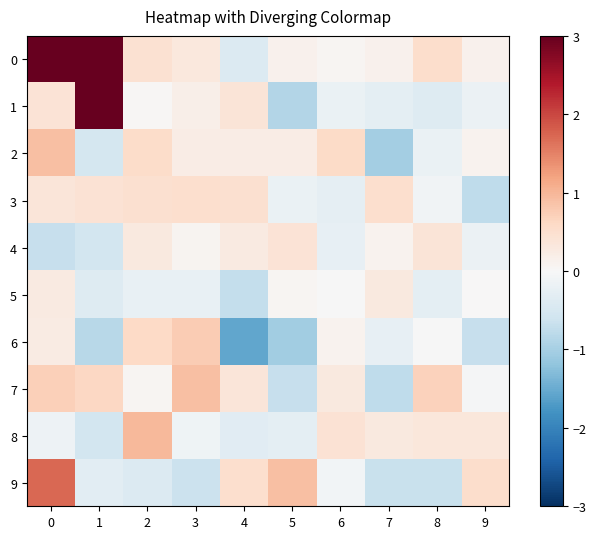

Reading left to right, what are all the values shown in this chart?

0: 0=5.1	1=3.7	2=0.4	3=0.3	4=-0.4	5=0.1	6=0.1	7=0.1	8=0.5	9=0.1
1: 0=0.4	1=3.8	2=0.0	3=0.2	4=0.4	5=-0.9	6=-0.2	7=-0.3	8=-0.4	9=-0.2
2: 0=0.9	1=-0.5	2=0.5	3=0.2	4=0.2	5=0.2	6=0.6	7=-1.0	8=-0.2	9=0.1
3: 0=0.4	1=0.4	2=0.5	3=0.5	4=0.5	5=-0.2	6=-0.3	7=0.5	8=-0.1	9=-0.8
4: 0=-0.7	1=-0.6	2=0.3	3=0.1	4=0.3	5=0.4	6=-0.3	7=0.1	8=0.4	9=-0.2
5: 0=0.3	1=-0.4	2=-0.2	3=-0.2	4=-0.7	5=0.0	6=-0.0	7=0.3	8=-0.3	9=0.0
6: 0=0.2	1=-0.8	2=0.6	3=0.8	4=-1.6	5=-1.0	6=0.1	7=-0.3	8=-0.0	9=-0.7
7: 0=0.7	1=0.6	2=0.1	3=0.9	4=0.4	5=-0.7	6=0.3	7=-0.8	8=0.7	9=-0.0
8: 0=-0.1	1=-0.5	2=1.0	3=-0.1	4=-0.3	5=-0.3	6=0.4	7=0.3	8=0.3	9=0.3
9: 0=1.7	1=-0.3	2=-0.4	3=-0.7	4=0.5	5=0.9	6=-0.1	7=-0.7	8=-0.7	9=0.5